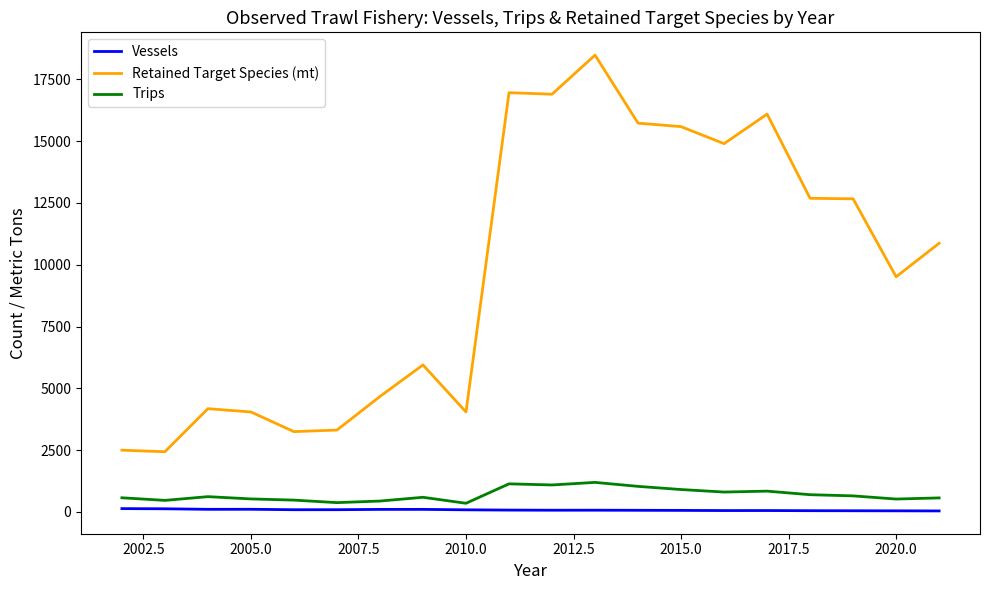

Which series has the largest total across all categories?

Retained Target Species (mt)